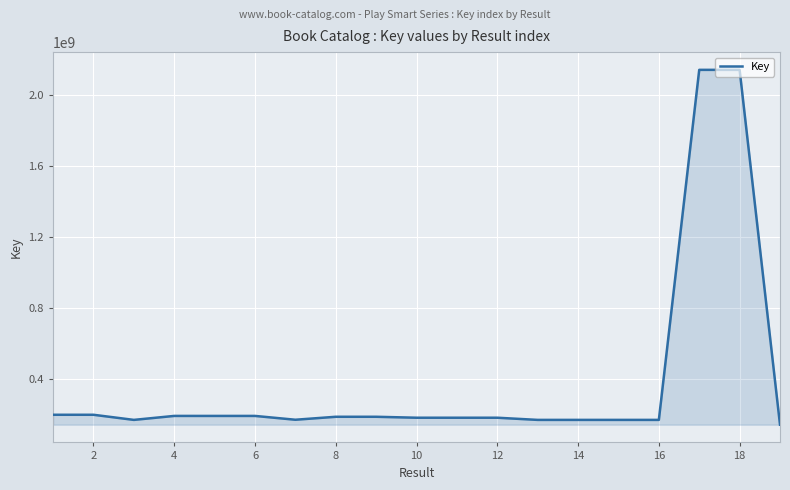

What is the difference between the maximum and minimum values?

1998070571